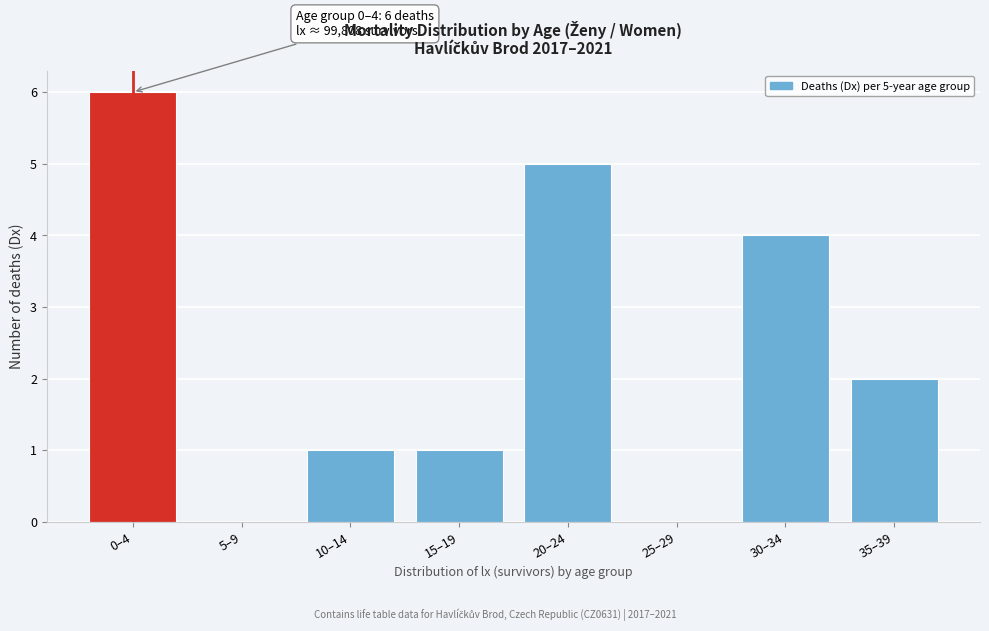

Reading left to right, transcribe all the data shown in this chart.

0–4=6	5–9=0	10–14=1	15–19=1	20–24=5	25–29=0	30–34=4	35–39=2